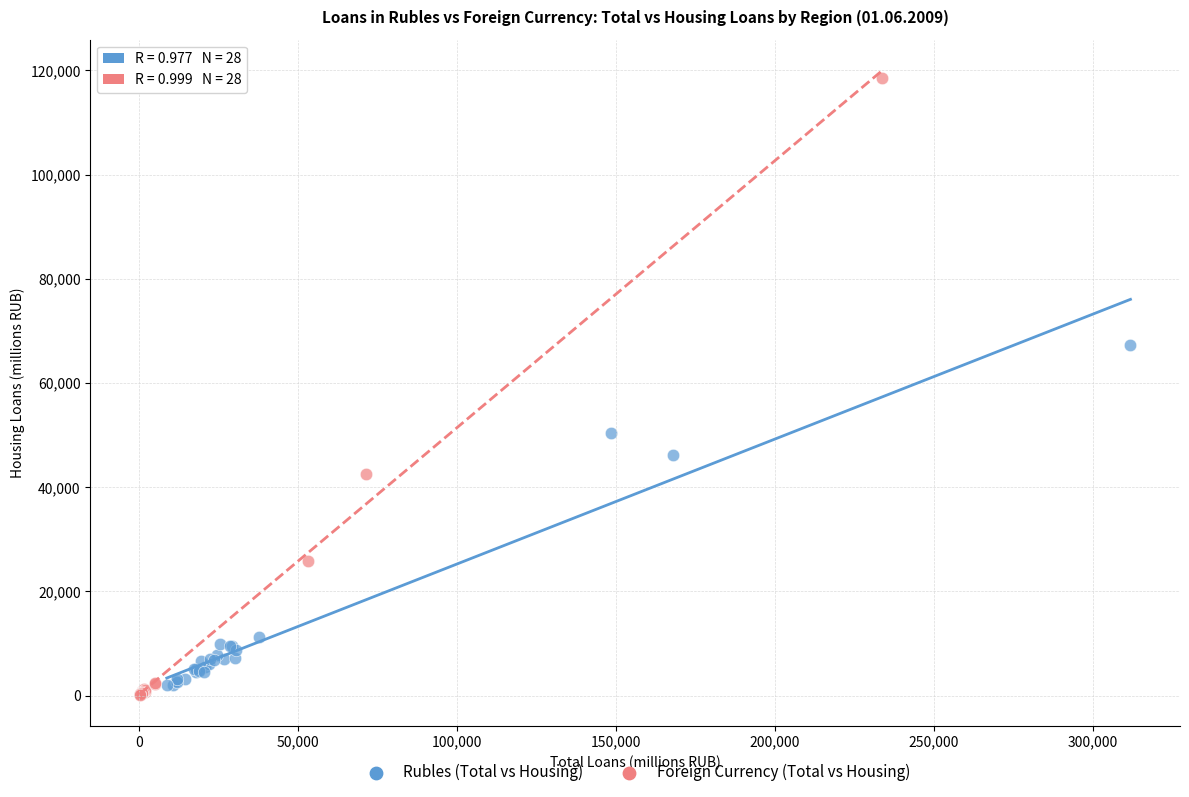

Which series has the widest spread of Y values?

Foreign Currency (Total vs Housing)